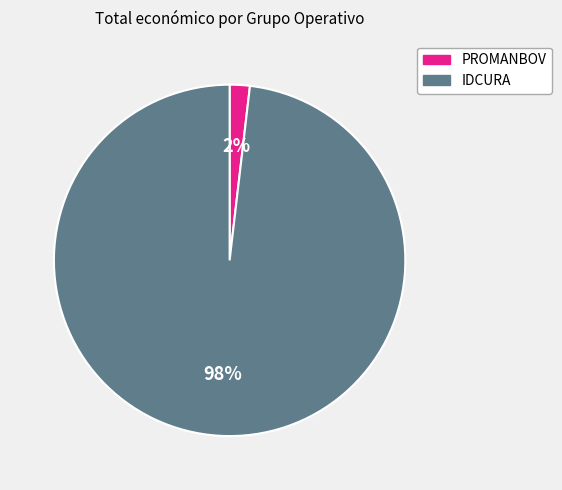

Count the number of slices in the pie.

2